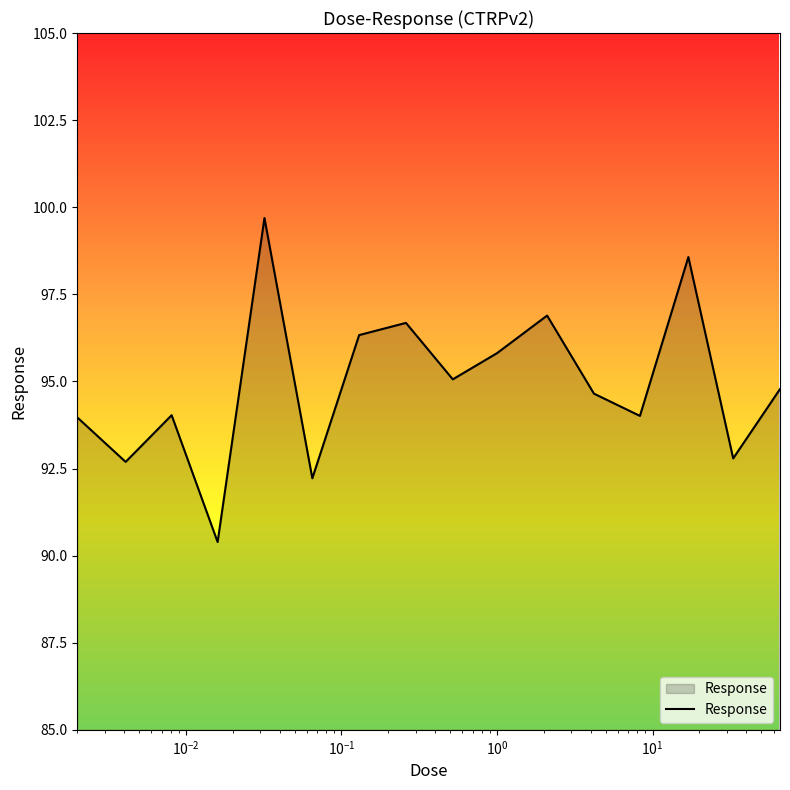

What is the maximum value shown in the chart?

99.7